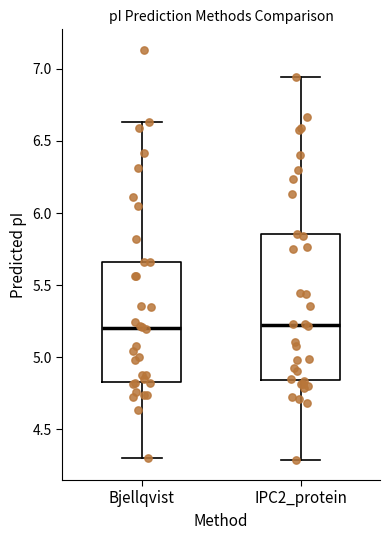

Comparing the boxes themselves (not the whiskers), which one is the tallest?

IPC2_protein